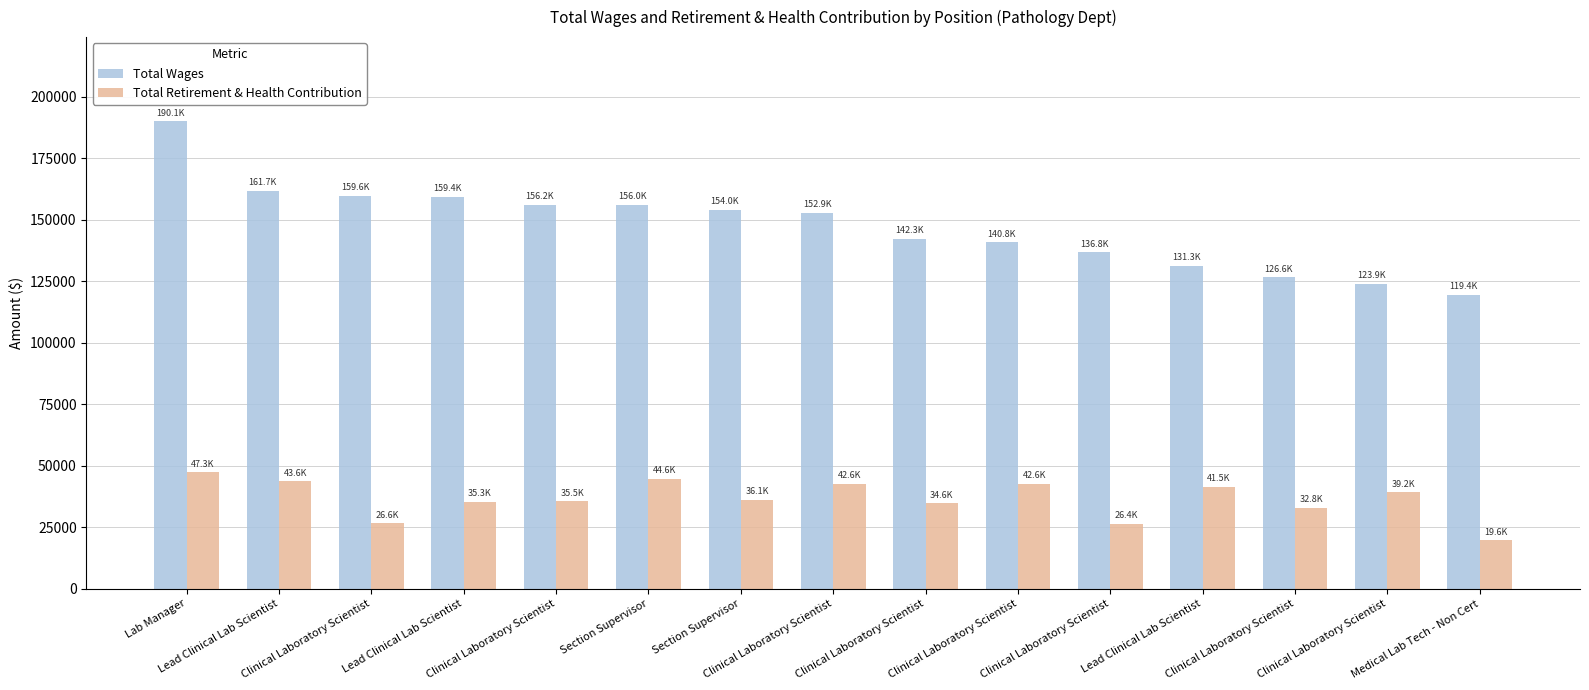

Which series changed the most between Clinical Laboratory Scientist and Clinical Laboratory Scientist?

Total Wages